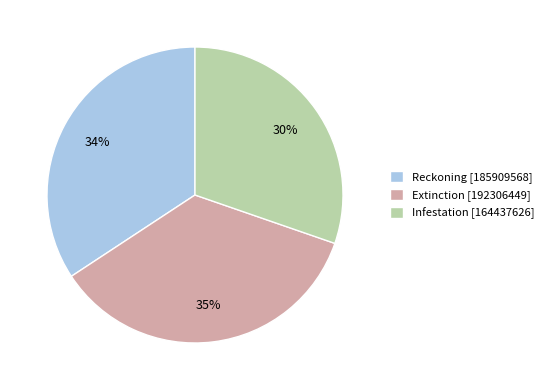

The Infestation slice represents 30% of the pie. True or false?

True